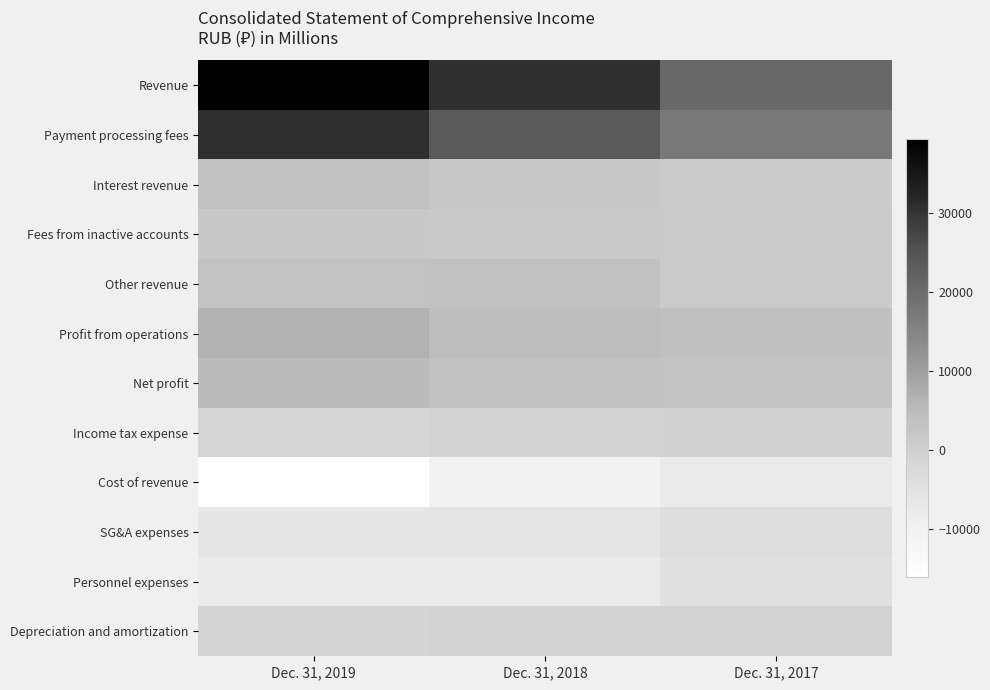

Which series changed the most between Dec. 31, 2019 and Dec. 31, 2018?

Revenue